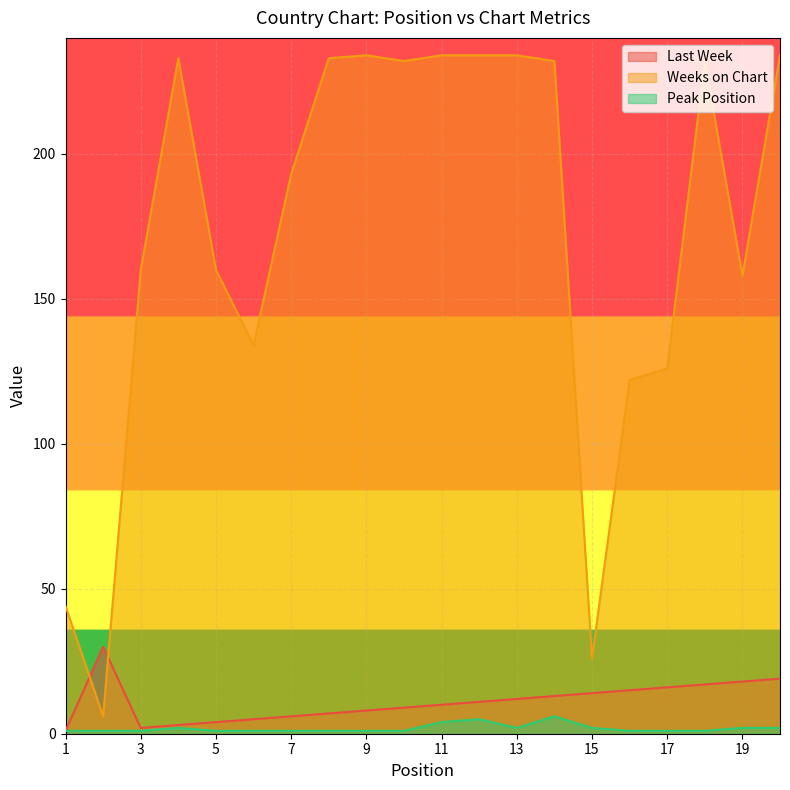

At which label does Last Week reach its peak?

2